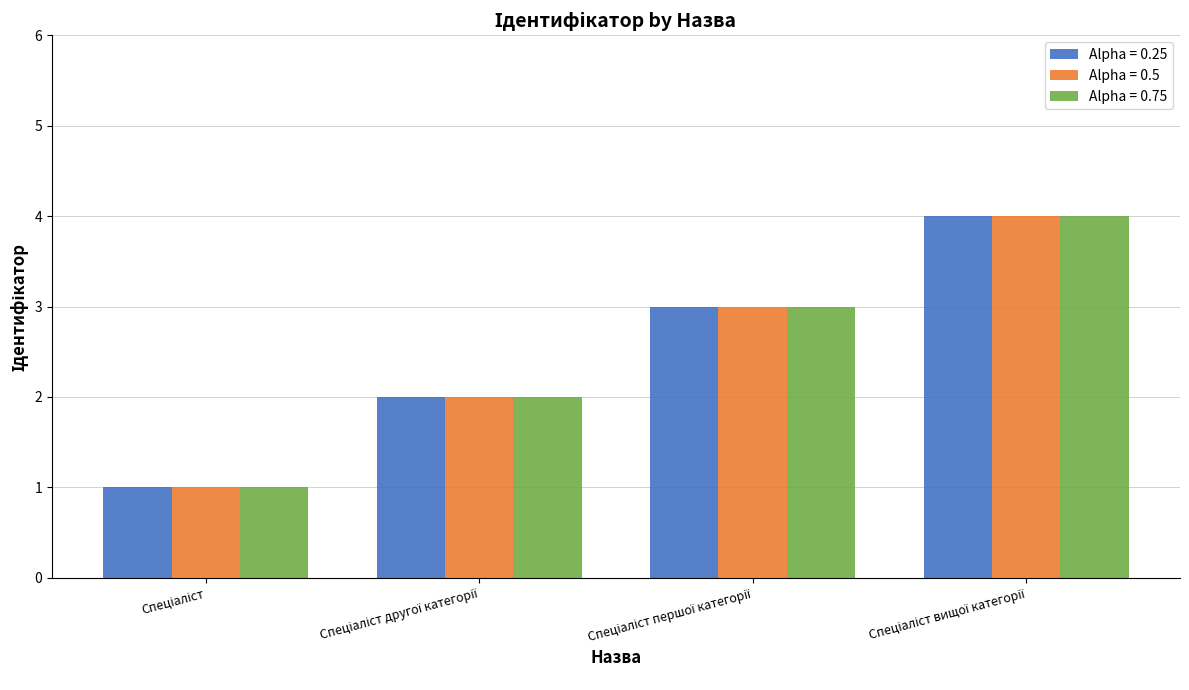

What is the minimum value for Alpha = 0.25?

1